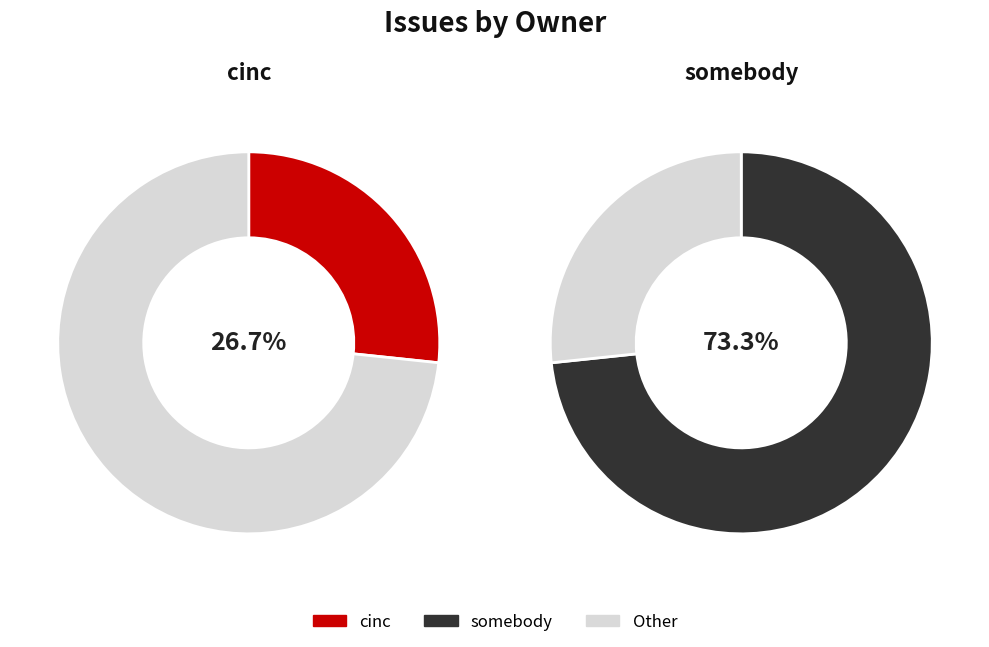

Count the number of slices in the pie.

2